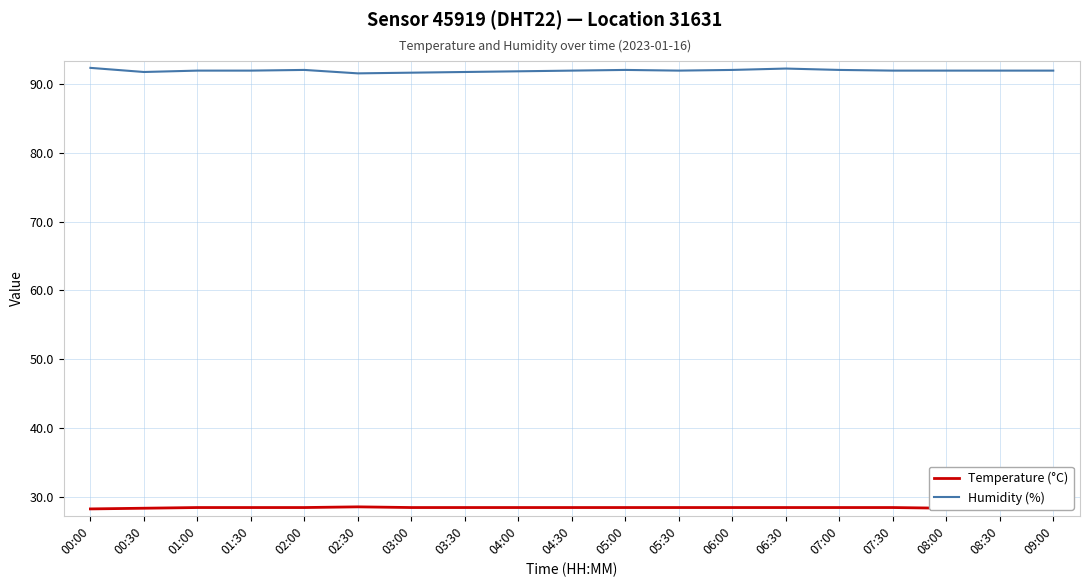

What is the difference between the second highest and minimum values in the Temperature (°C) series?

0.2